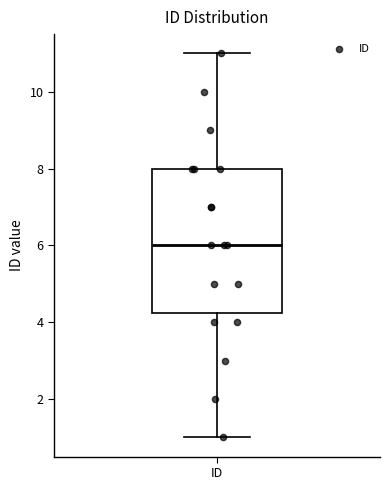

Transcribe this box plot: give where the median line is, the range the box spans, and where the two whiskers end, as read against the y-axis. The values are not printed on the chart, so give them approximately, as read against the axis.

median 6.0, box 4.2 to 8.0, whiskers 1.0 to 11.0